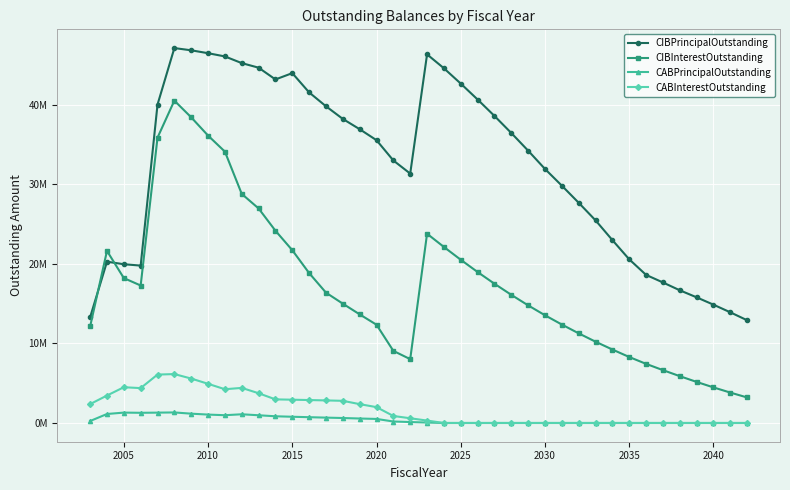

List the series in order of their peak value, highest first.

CIBPrincipalOutstanding, CIBInterestOutstanding, CABInterestOutstanding, CABPrincipalOutstanding